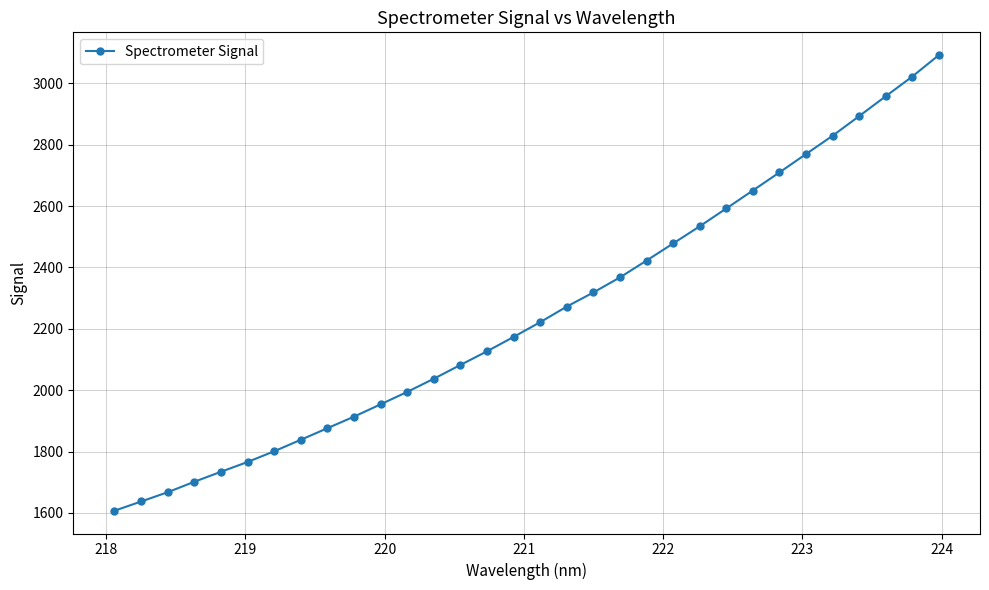

What is the minimum value shown in the chart?

1607.1